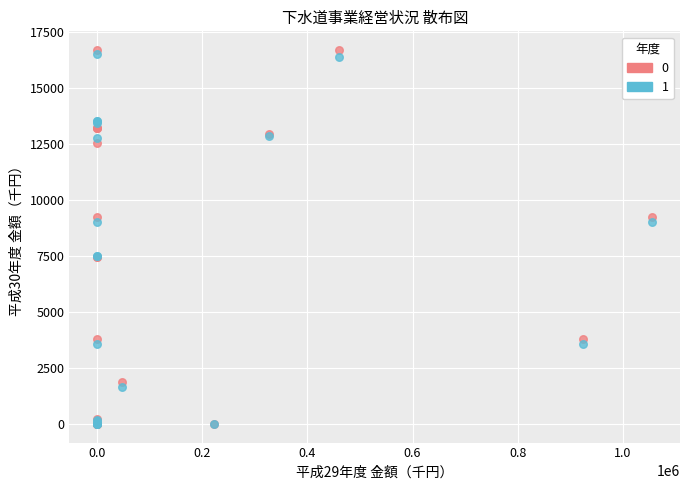

Which series has the largest Y range (max minus min)?

0